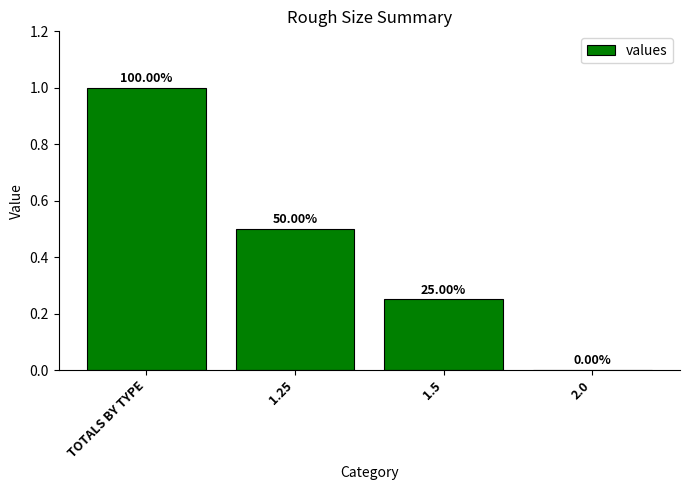

How many distinct data groups are displayed?

1